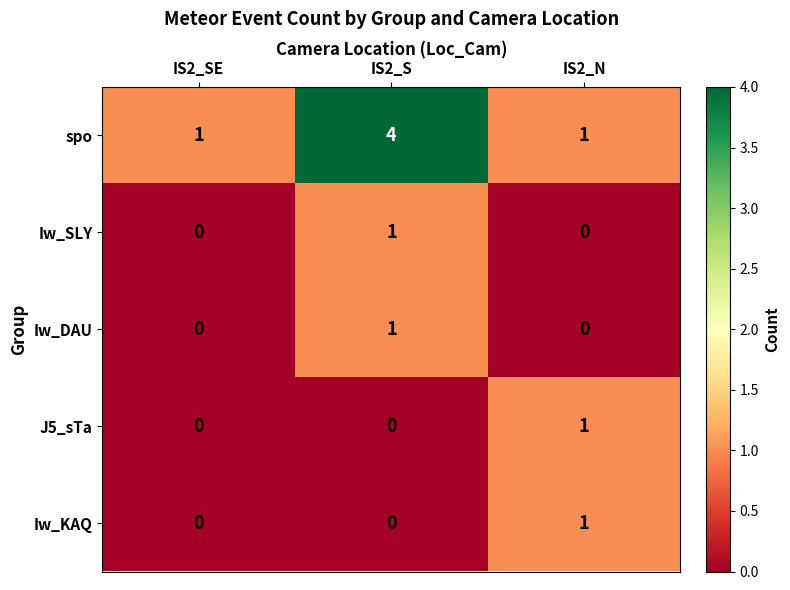

Between IS2_SE and IS2_S, which series saw the biggest shift?

spo